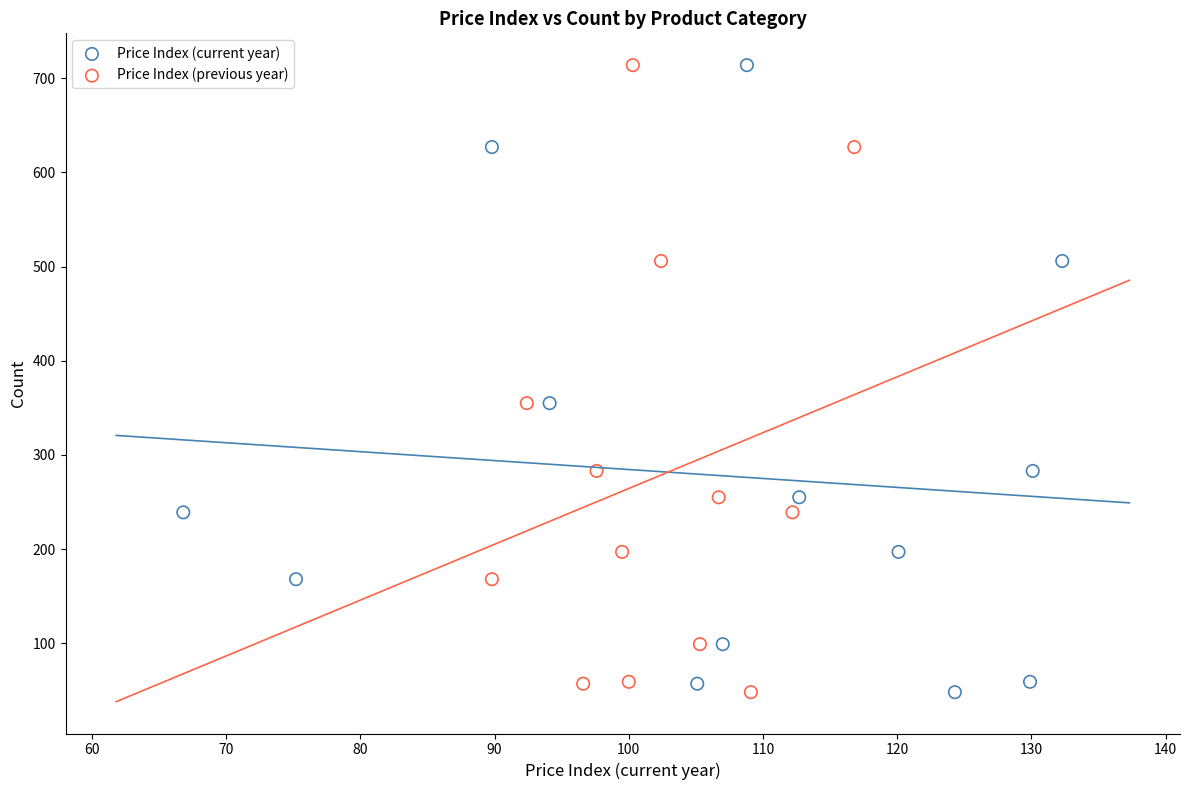

What are all the series names shown in the legend?

Price Index (current year), Price Index (previous year)